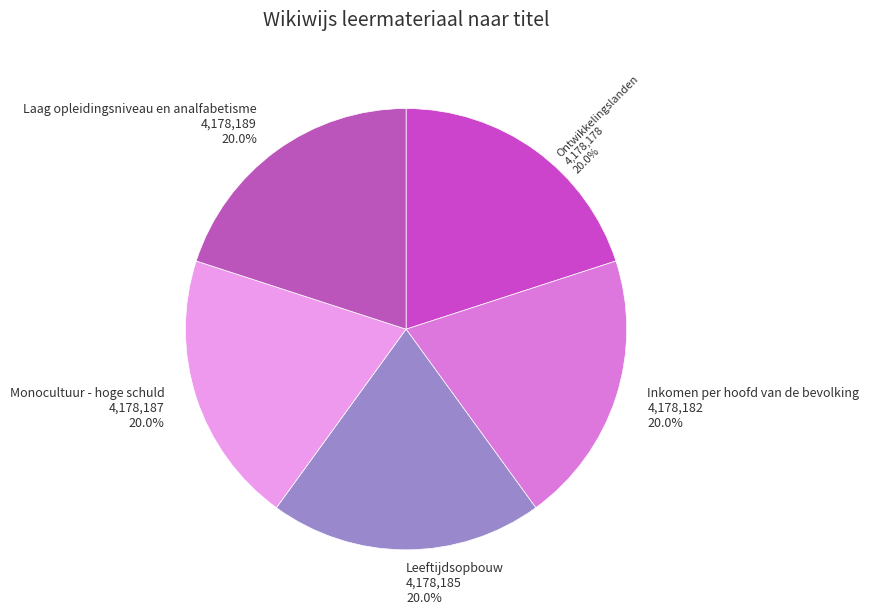

True or false: Inkomen per hoofd van de bevolking accounts for 5% of the total.

False